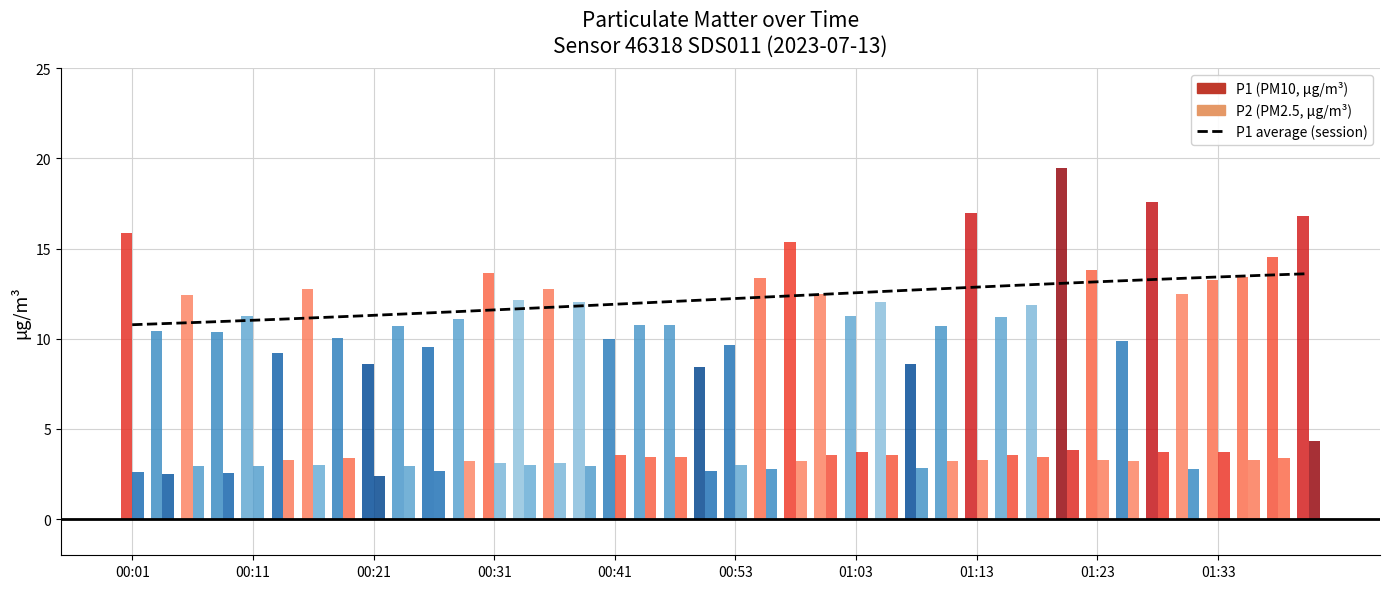

What is the smallest value displayed?

2.4